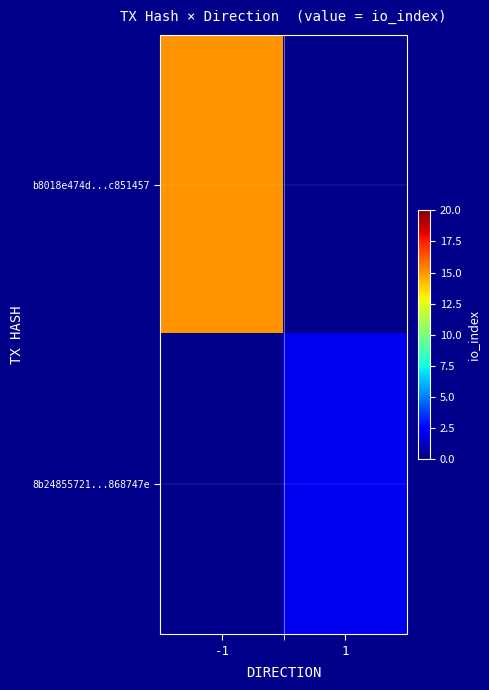

Between 1 and -1, which is larger?

-1